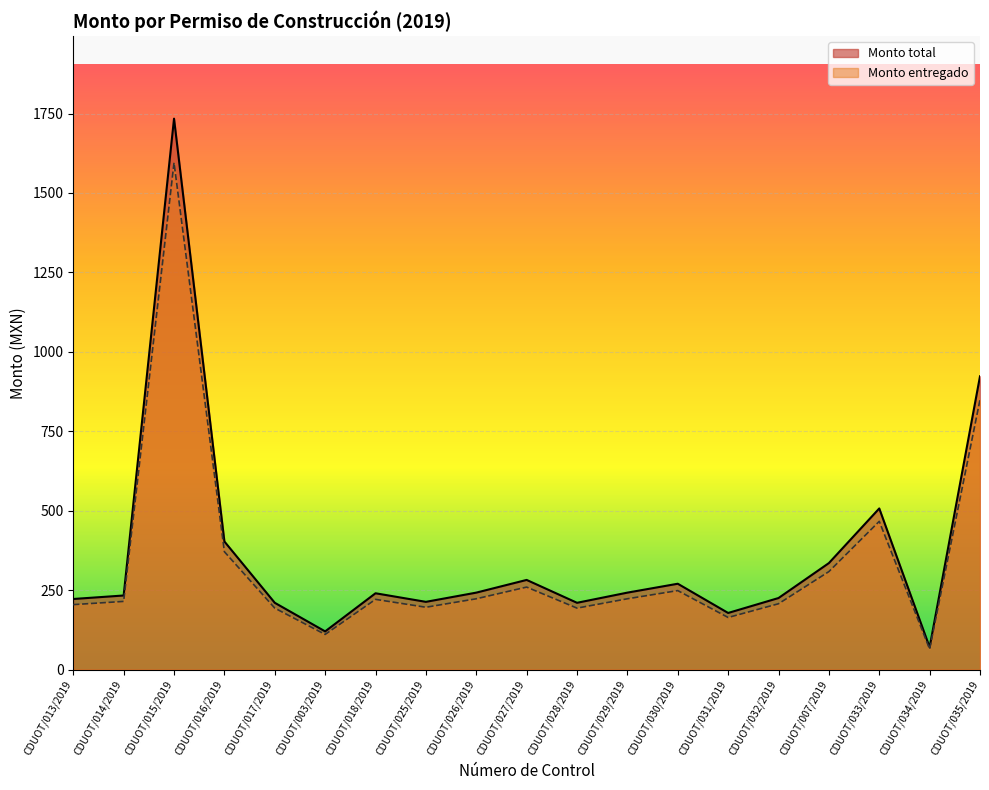

What is the sum of the Monto entregado values at CDUOT/007/2019 and CDUOT/035/2019?

1157.4